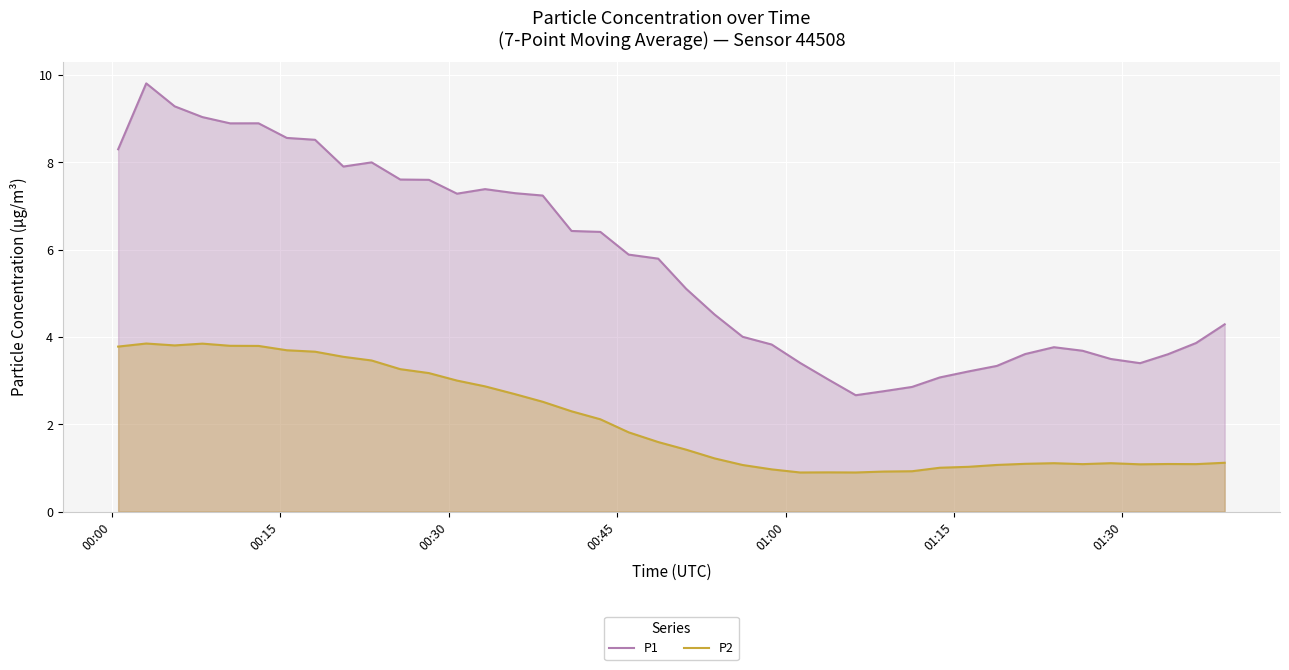

Which series has the largest range (max minus min)?

P1